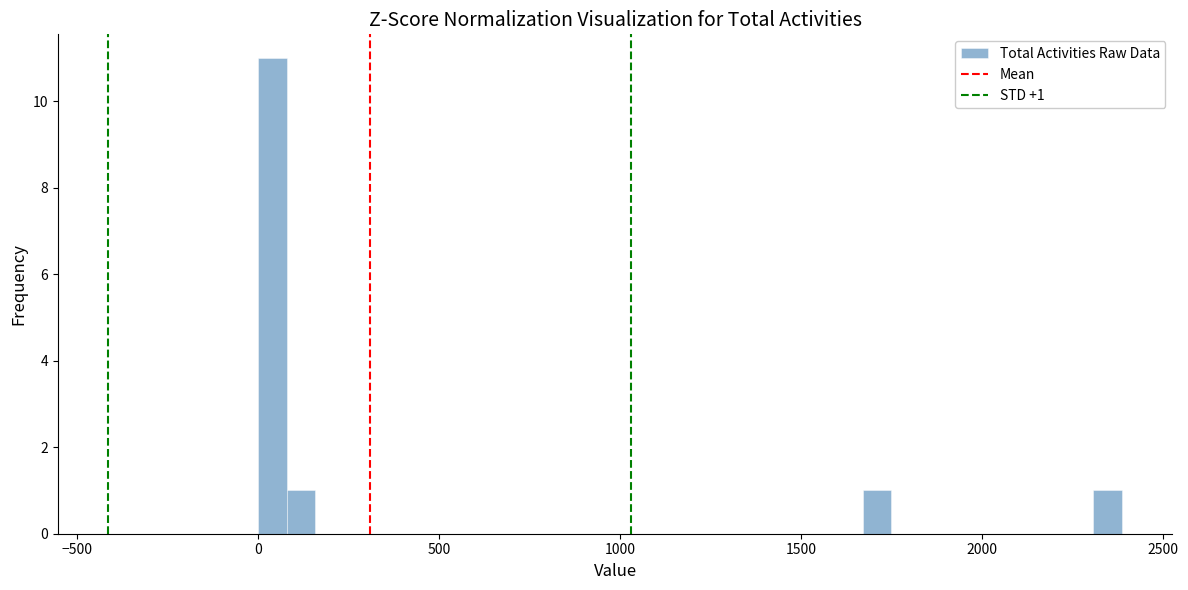

Around what value on the x-axis is the tallest bar? Give the approximate position of its centre, as read against the axis.

50